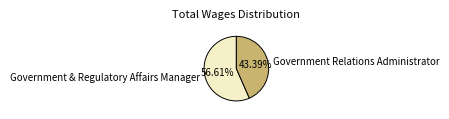

What percentage do Government Relations Administrator and Government & Regulatory Affairs Manager together represent?

100.0%